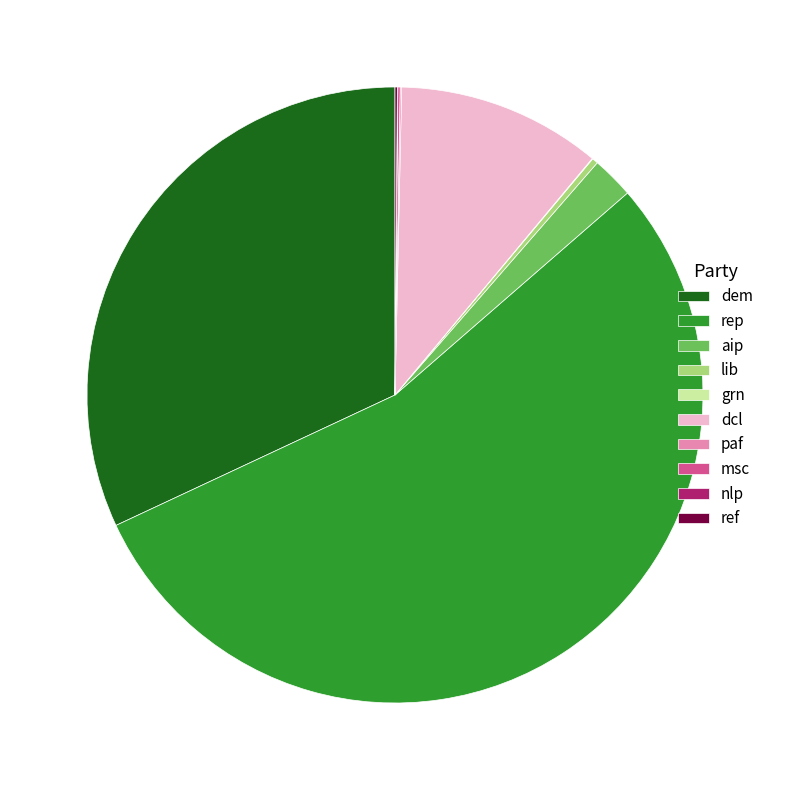

Which category has the biggest portion of the pie?

rep